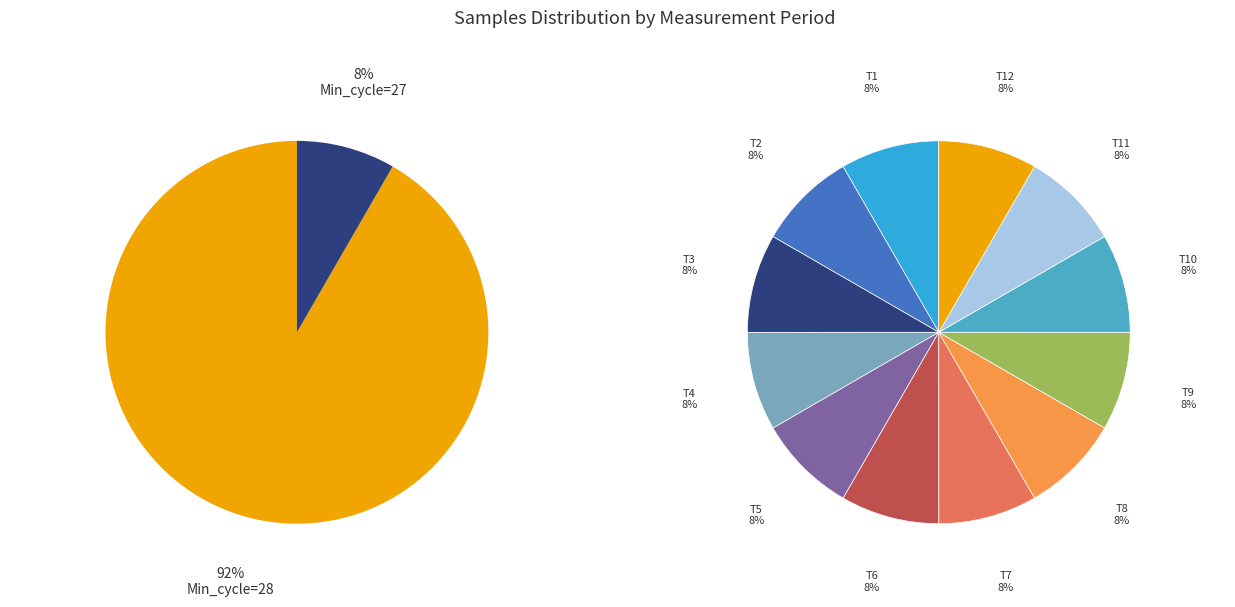

Does any single category account for the majority?

No